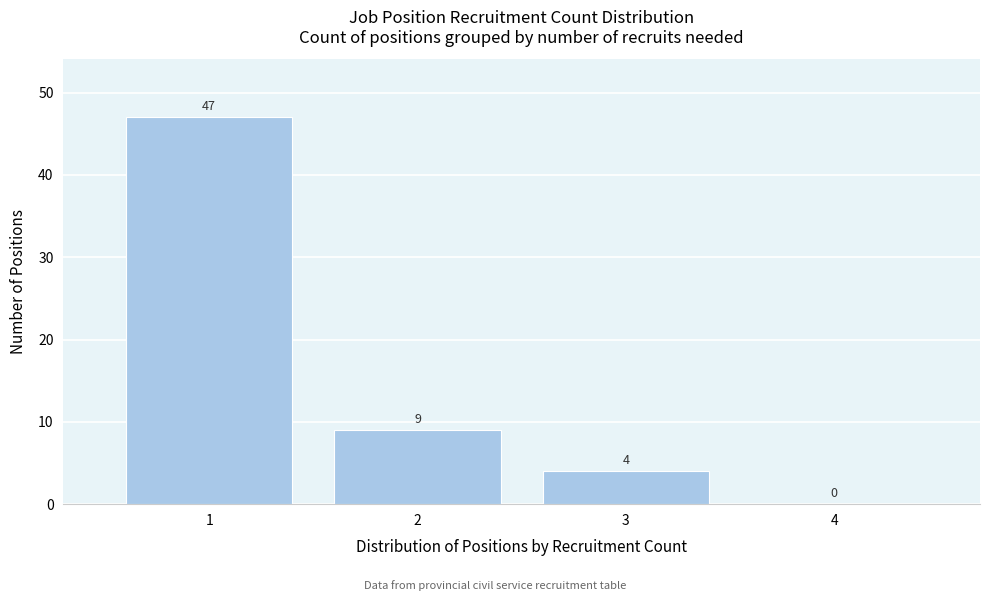

Reading left to right, list all the values displayed in this chart.

1=47	2=9	3=4	4=0